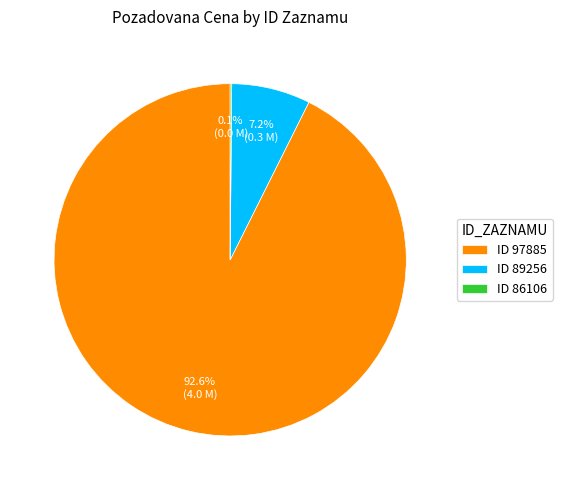

To the nearest percent, what is the average slice percentage?

33%